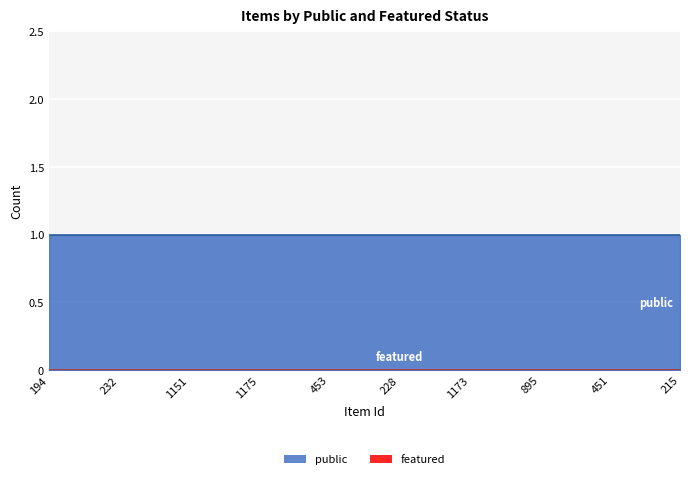

At 215, list the series in order from smallest to largest.

featured, public